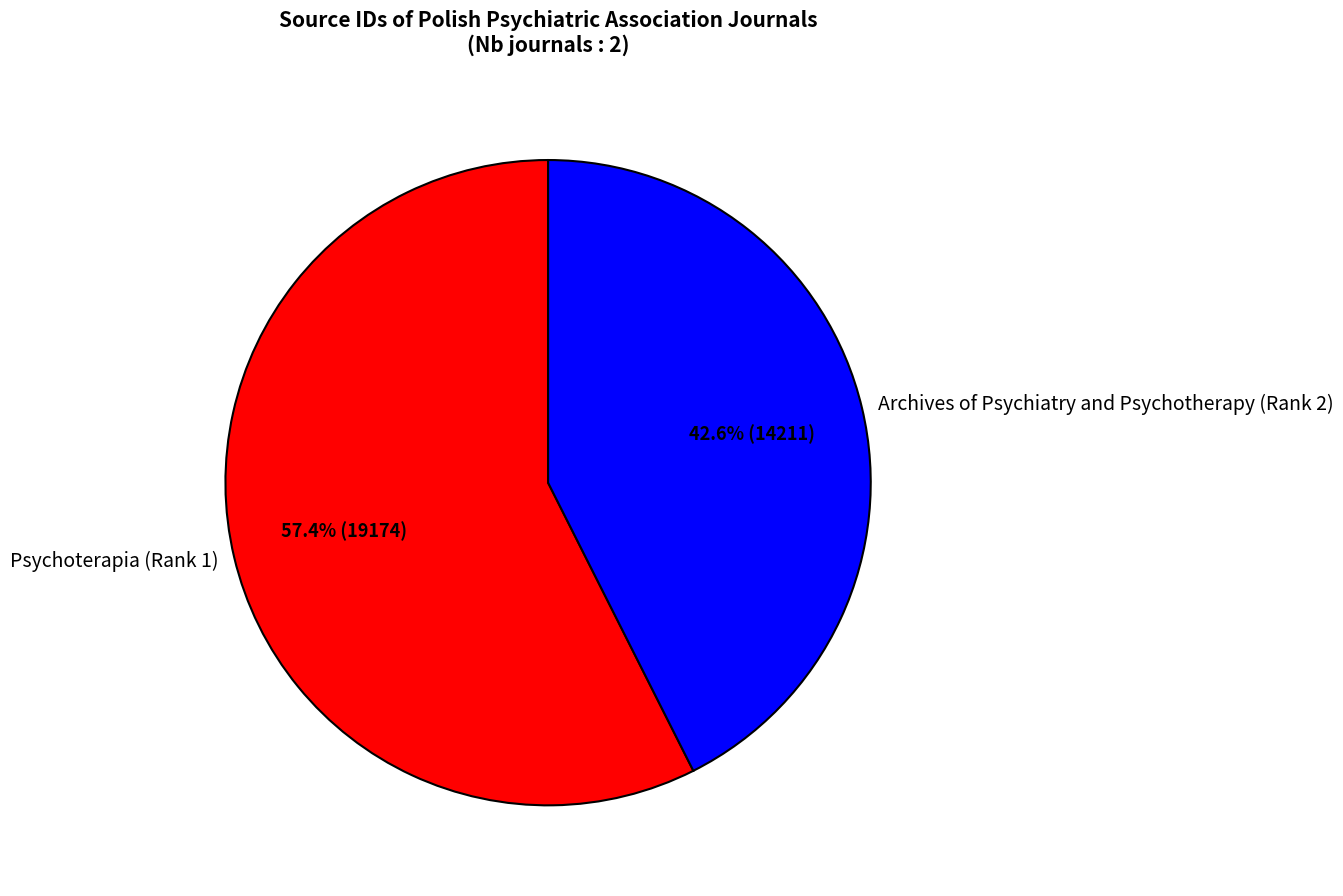

To the nearest percent, what is the combined percentage of Archives of Psychiatry and Psychotherapy (Rank 2) and Psychoterapia (Rank 1)?

100%